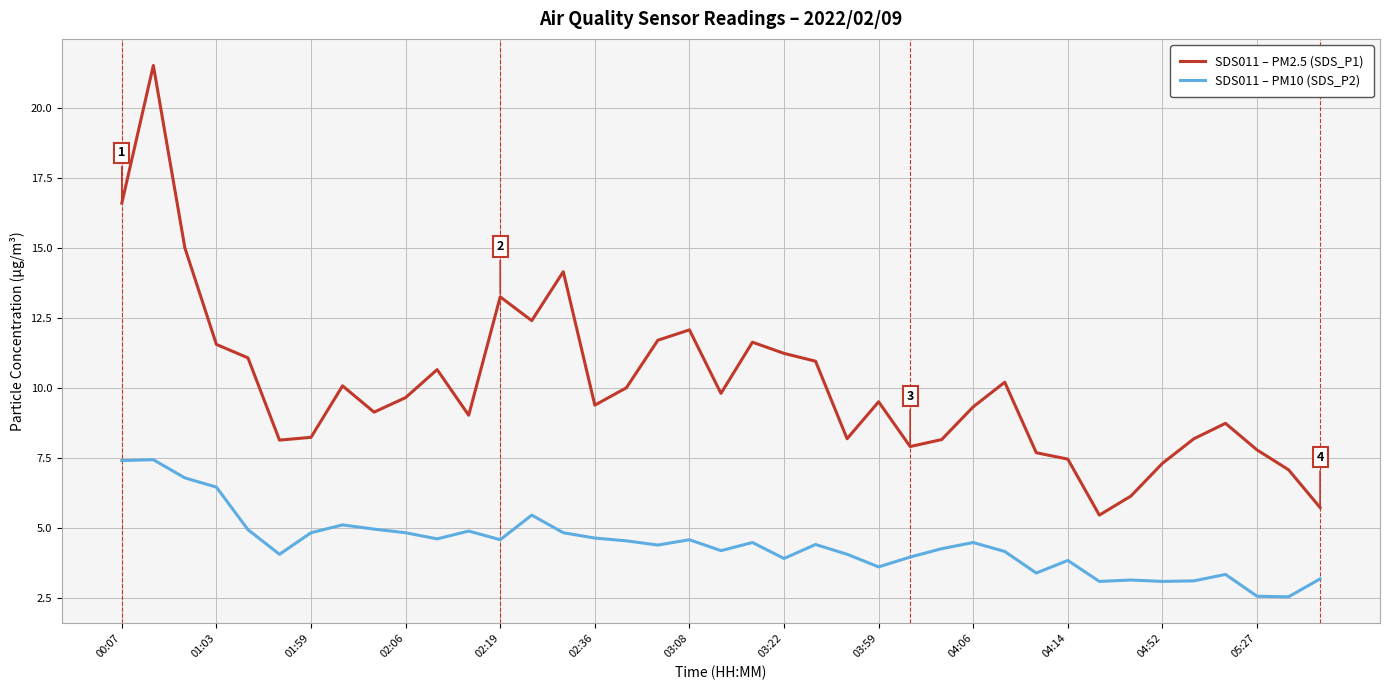

What is the greatest value displayed?

21.5